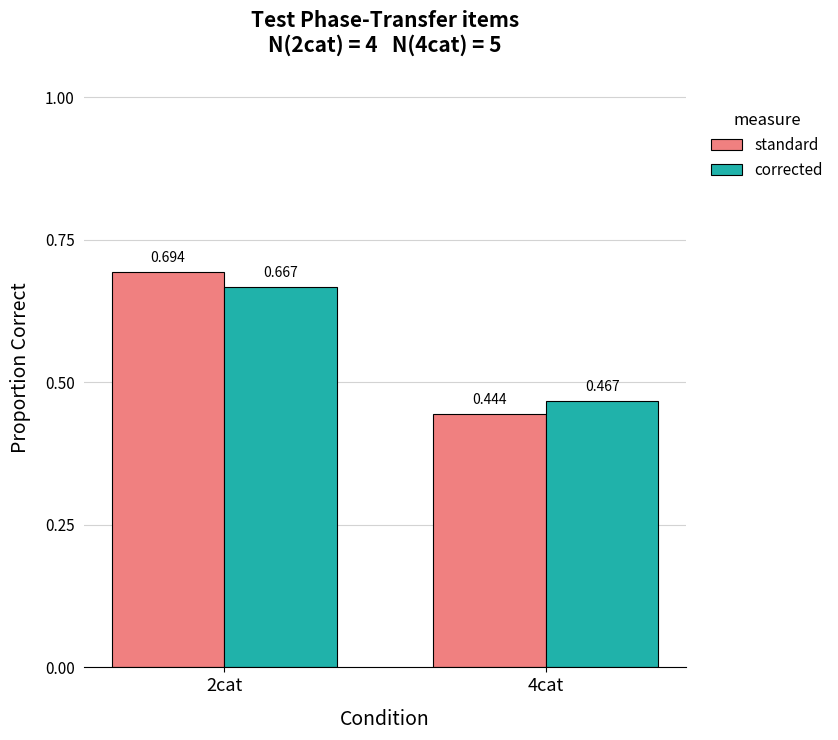

Which series changed the most between 2cat and 4cat?

standard